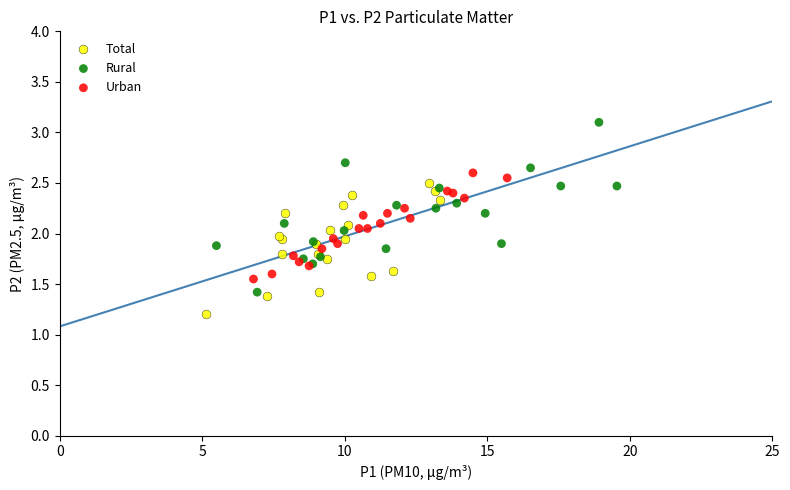

Which series has the largest Y range (max minus min)?

Rural